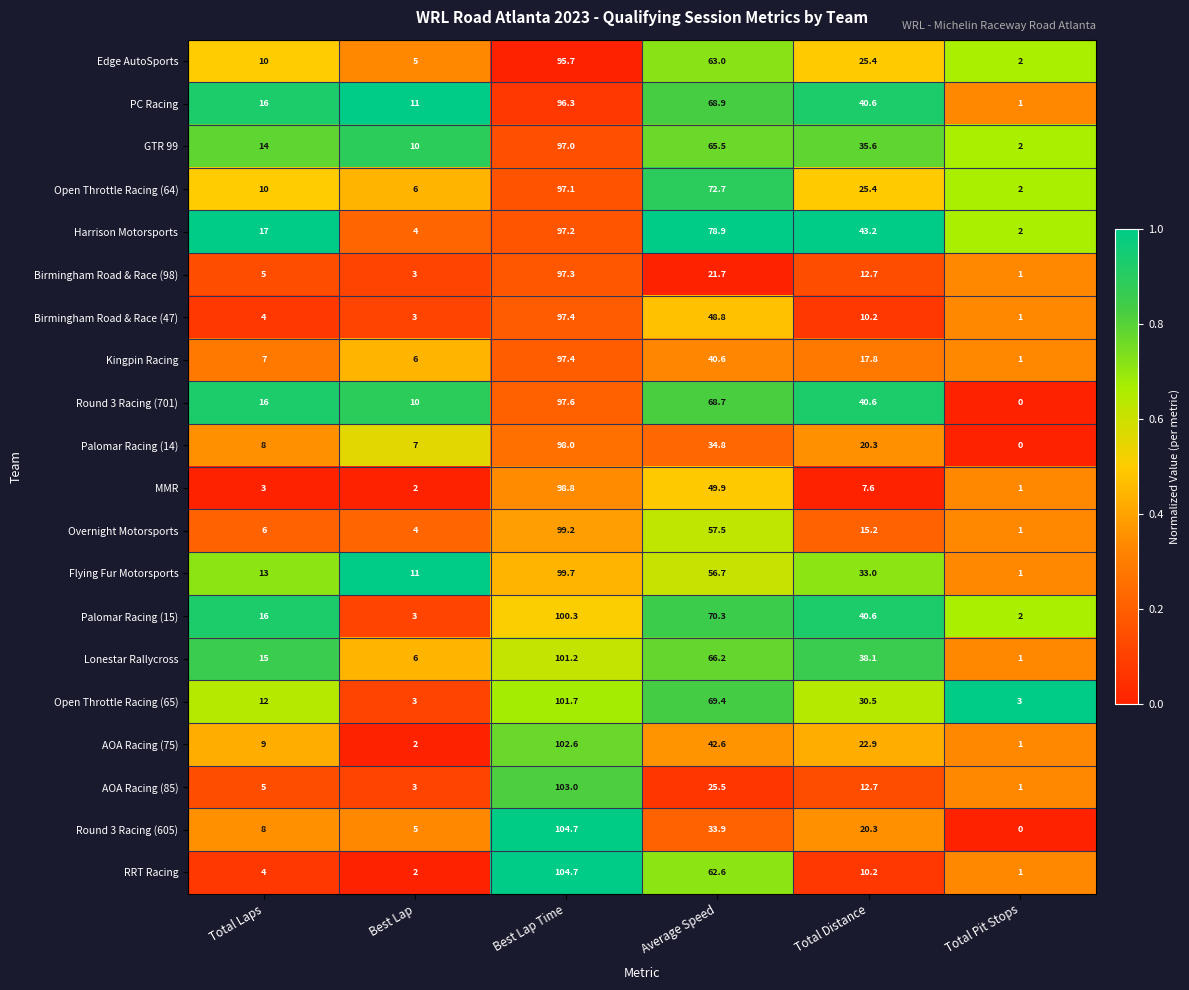

At which category is the sum across all series the highest?

Best Lap Time